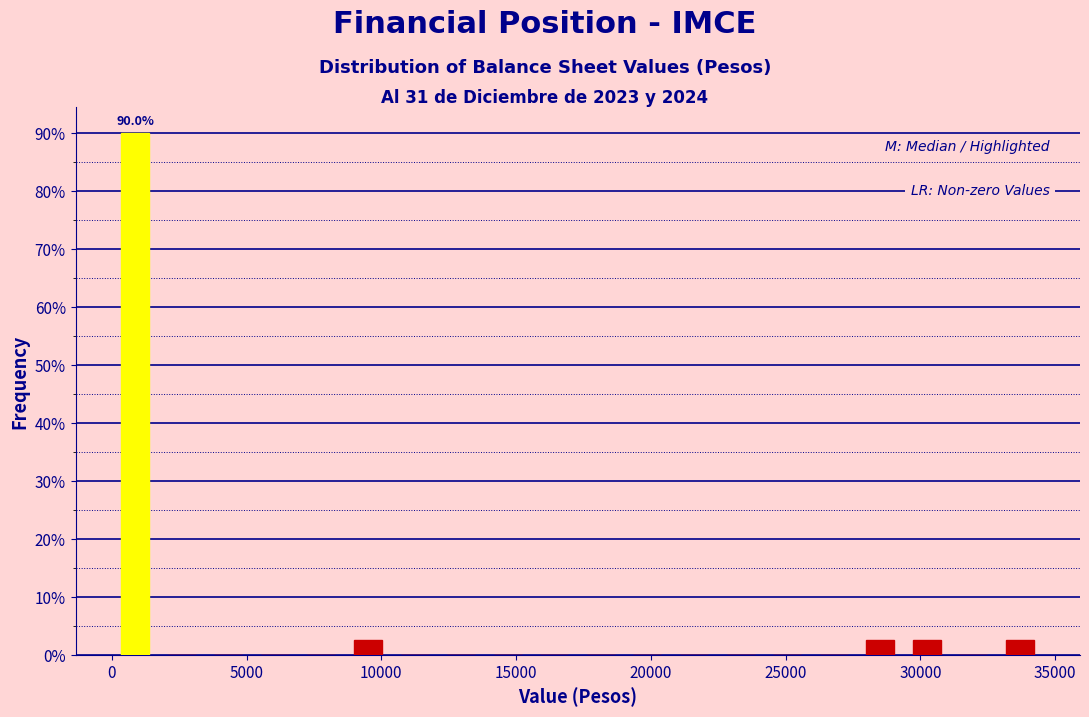

Around what value on the x-axis is the tallest bar? Give the approximate position of its centre, as read against the axis.

1000